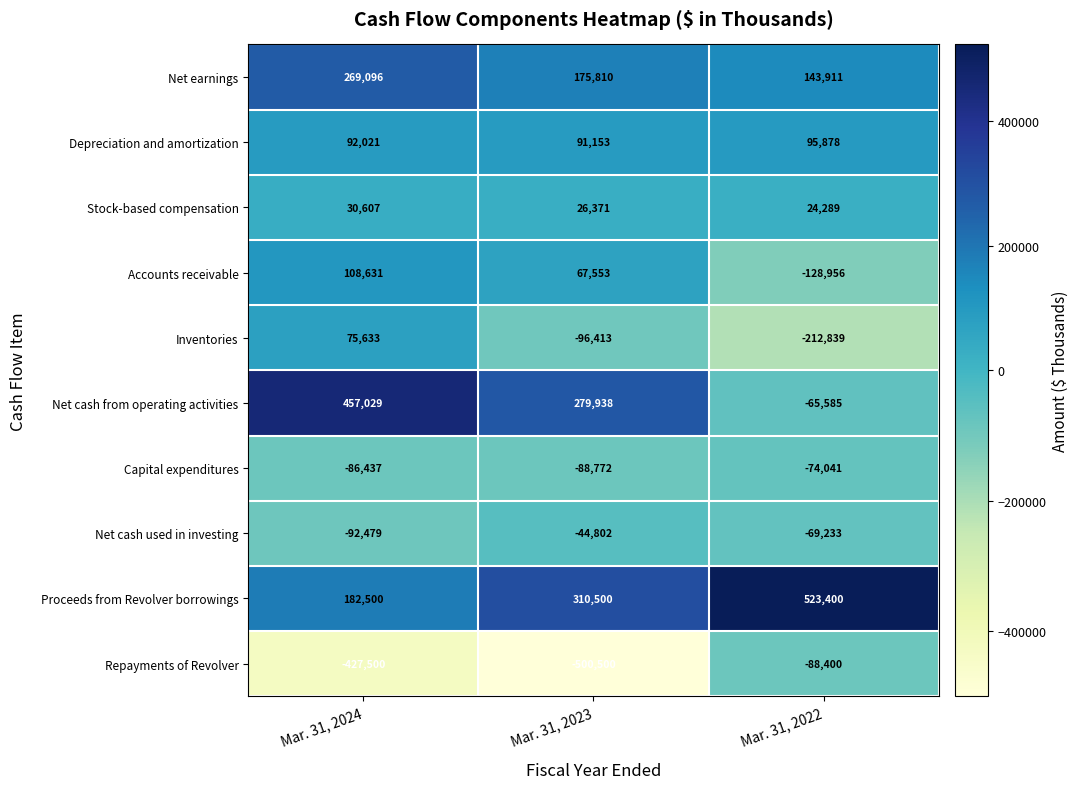

Which series has the largest total across all categories?

Proceeds from Revolver borrowings